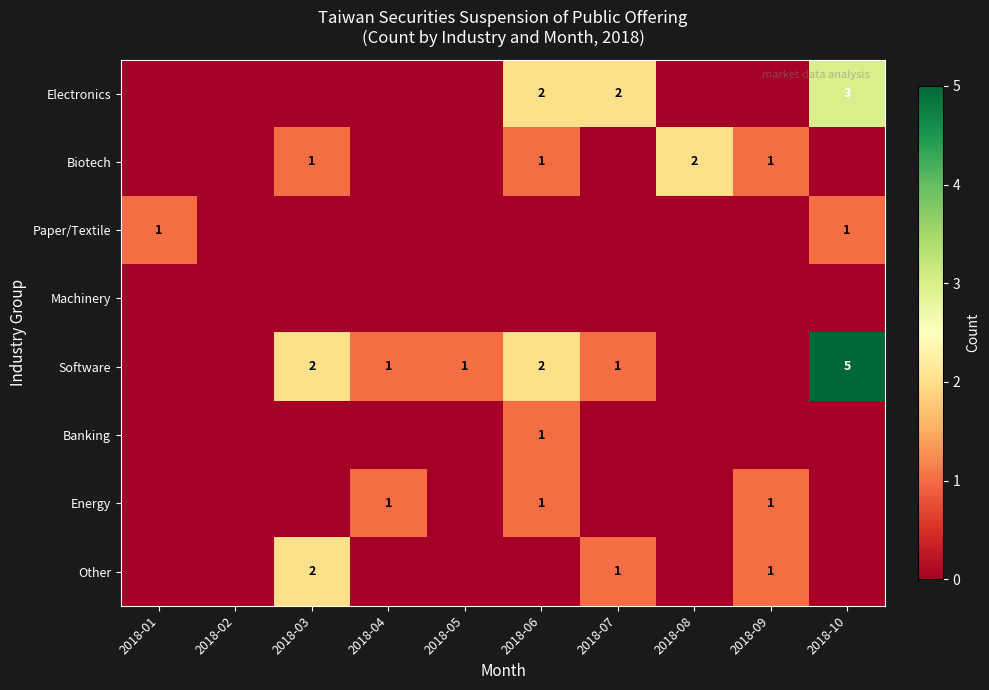

What is the maximum value shown in the chart?

5